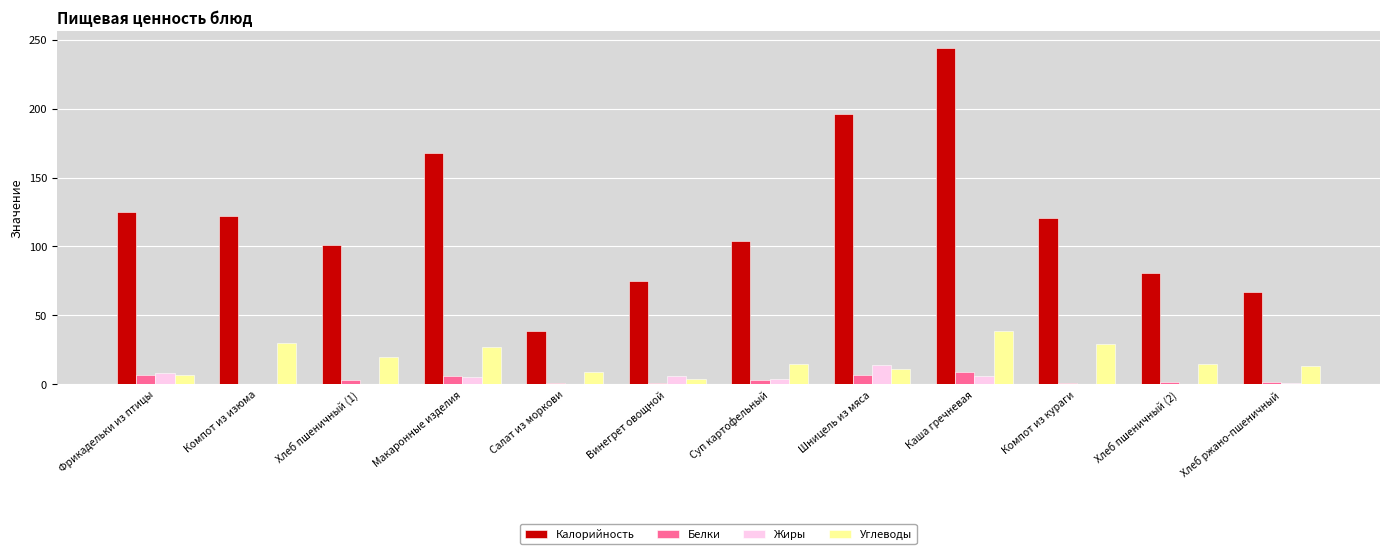

Count the number of categories in the chart.

12